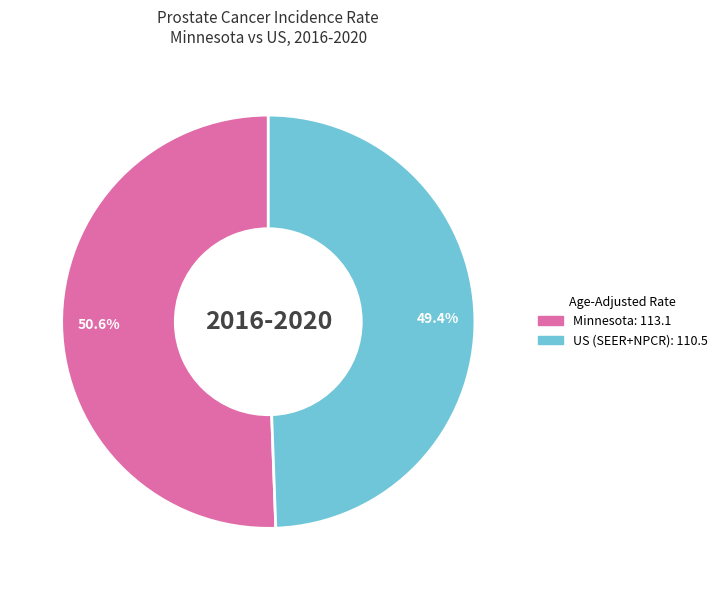

How many segments does this pie chart have?

2